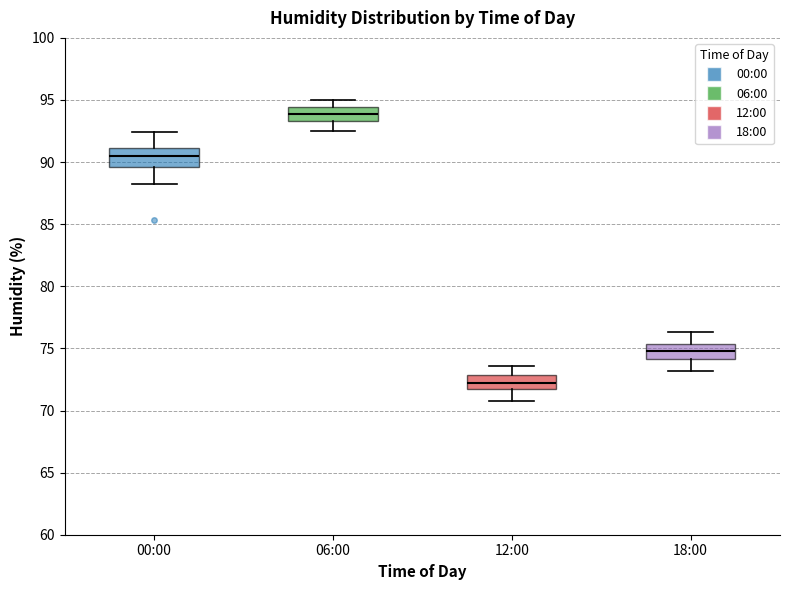

Where does the median line of the box for 00:00 sit on the y-axis? The values are not printed on the chart, so give them approximately, as read against the axis.

90.5